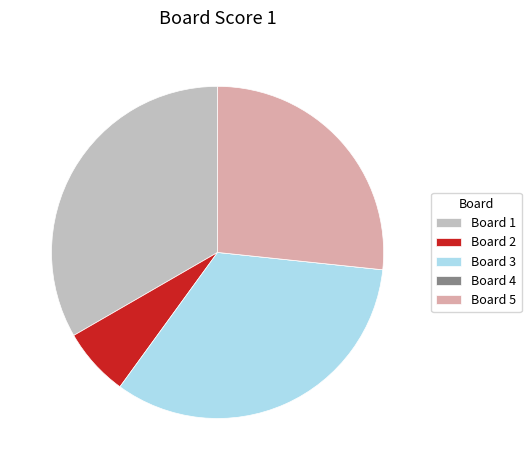

Does any single category account for the majority?

No